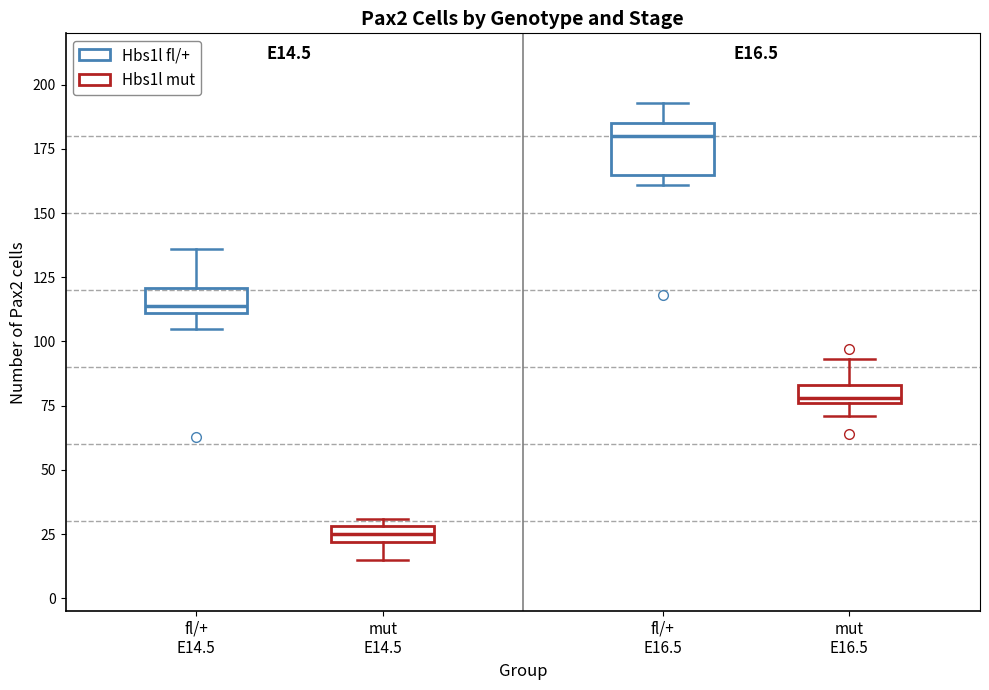

Where does the median line of the box for mut E16.5 sit on the y-axis? The values are not printed on the chart, so give them approximately, as read against the axis.

80